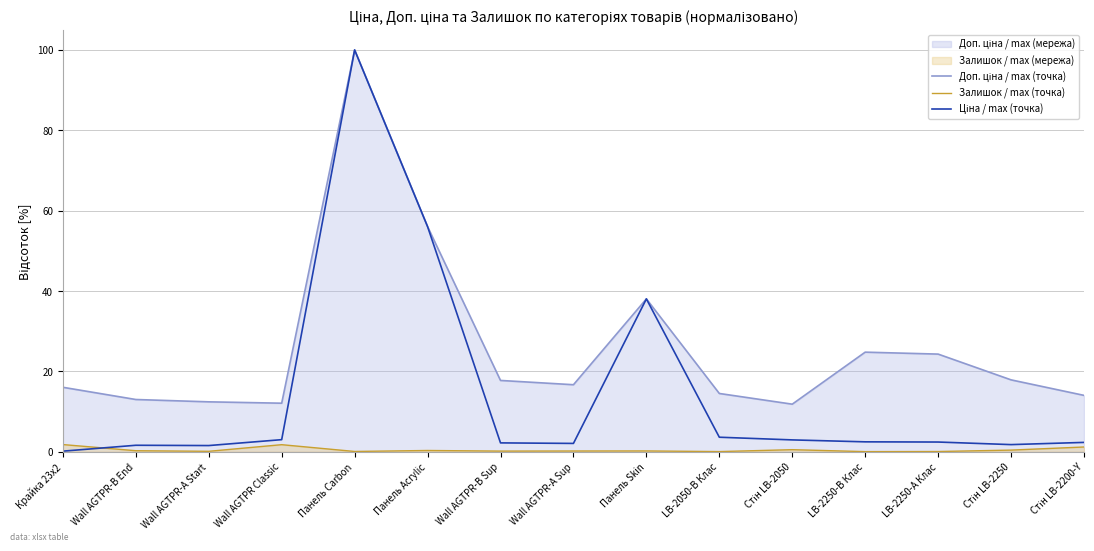

Rank the series by their maximum value, from lowest to highest.

Залишок / max (точка), Доп. ціна / max (точка), Ціна / max (точка)